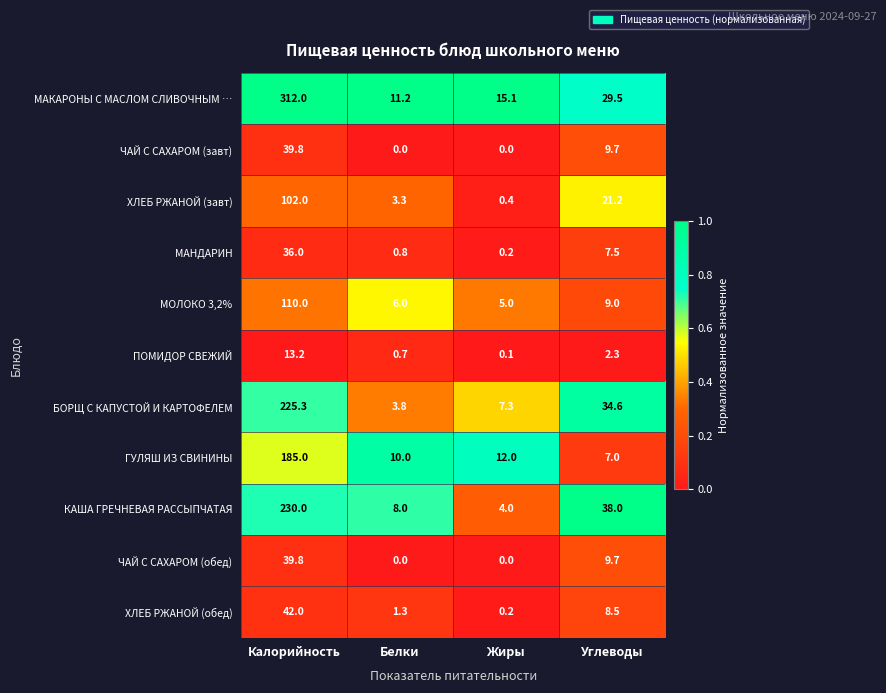

At which label does ПОМИДОР СВЕЖИЙ first exceed 2?

Калорийность